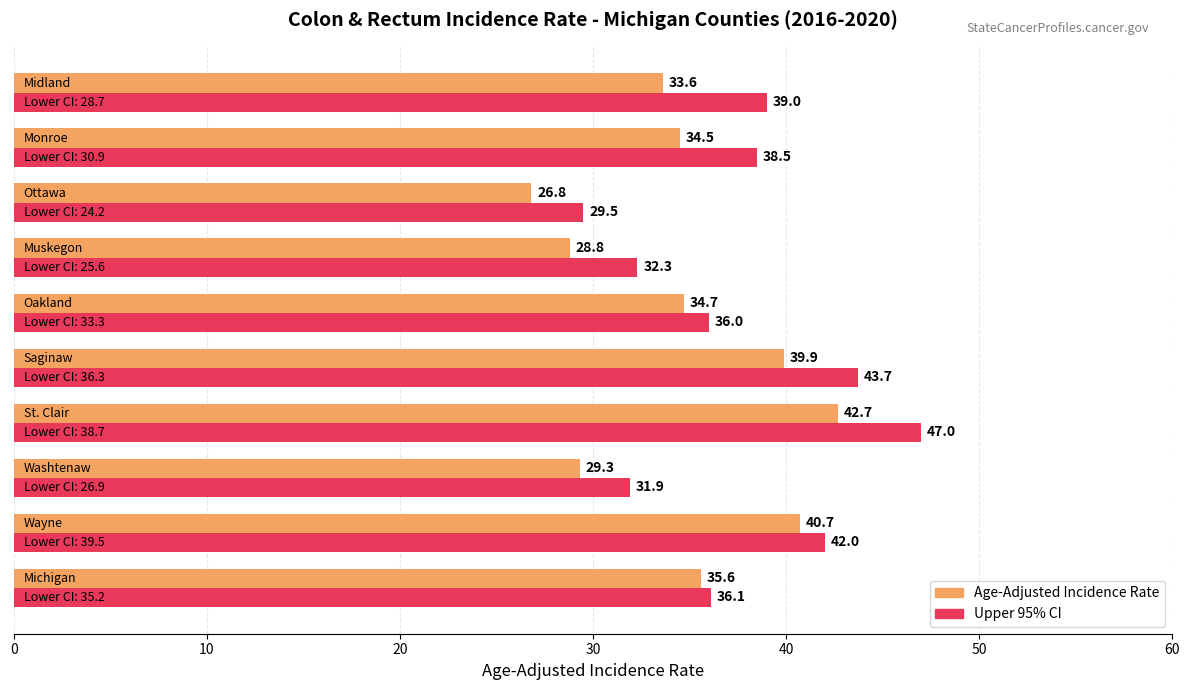

Which series has the largest total across all categories?

Upper 95% CI